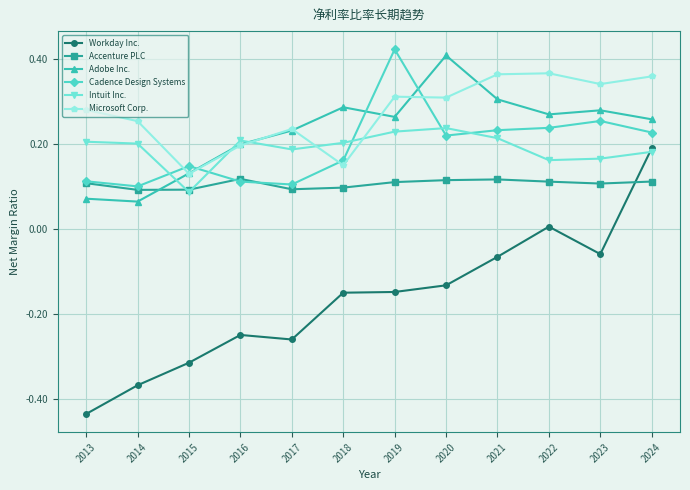

What is the total value across all series at 2019?

1.2